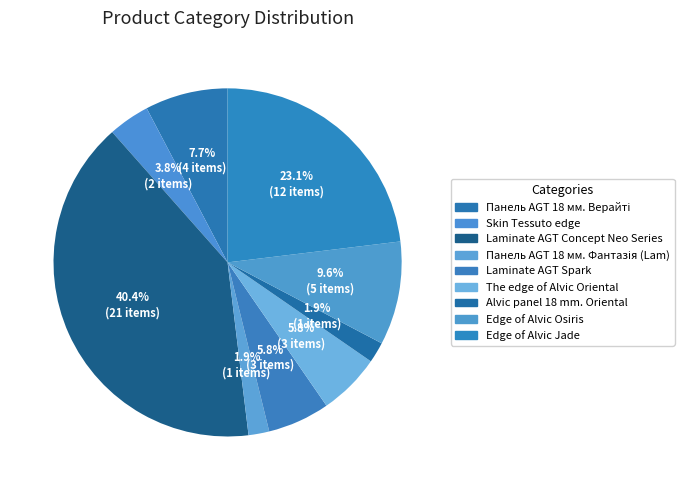

How many slices are in this pie chart?

9